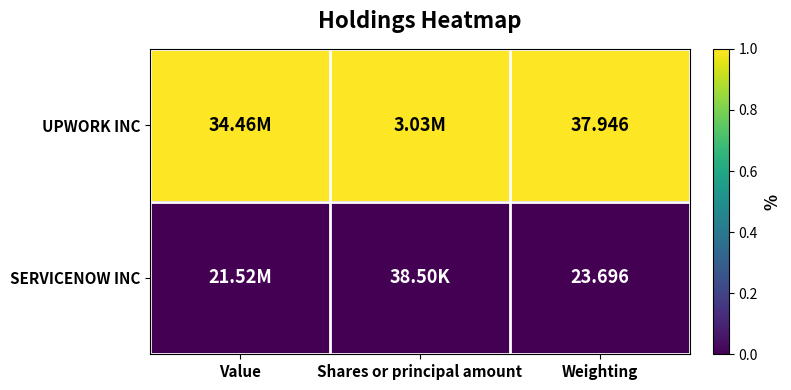

Rank the series at Weighting from highest to lowest value.

UPWORK INC, SERVICENOW INC